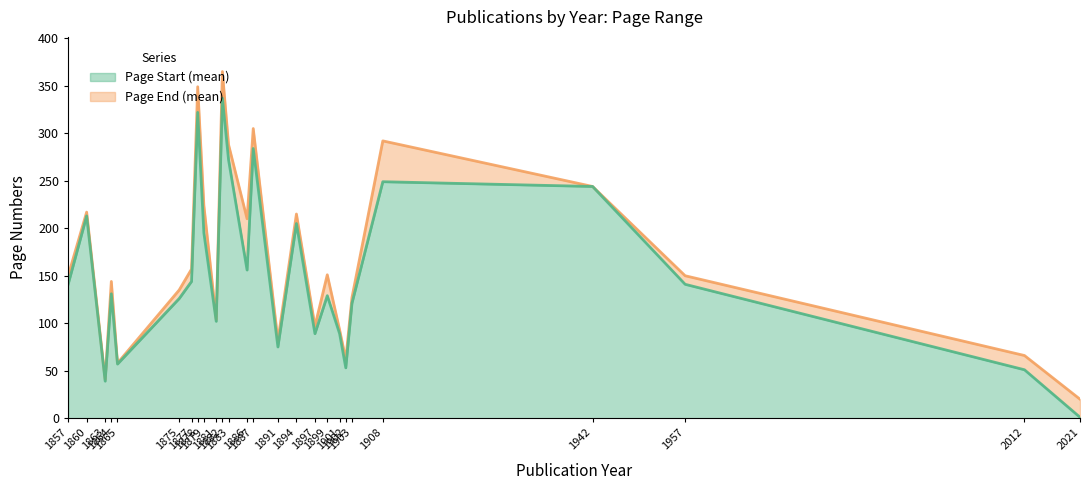

Which series has the largest total across all categories?

Page End (mean)